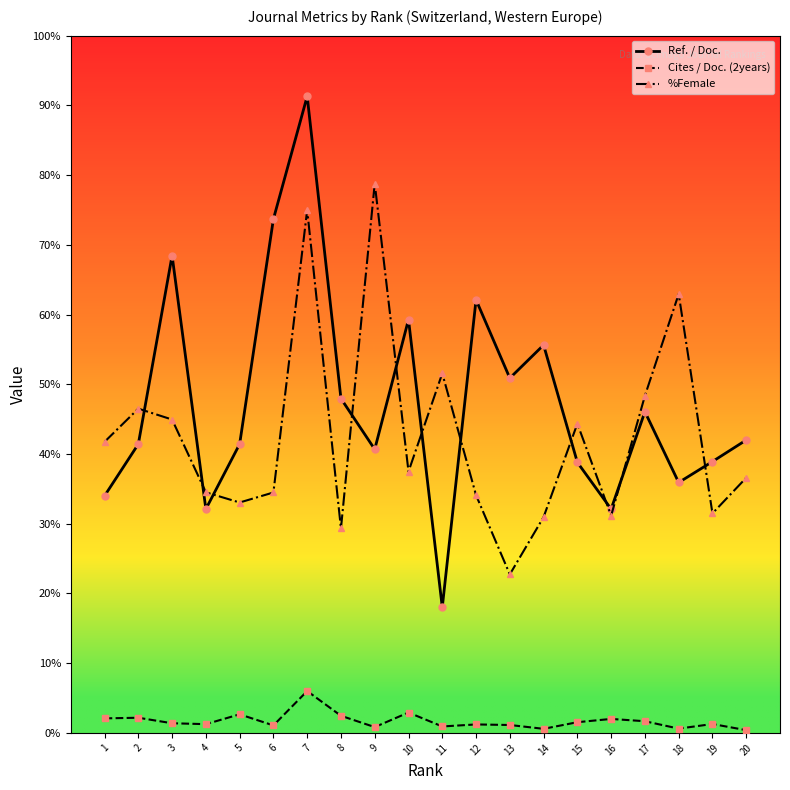

Which series has the largest total across all categories?

Ref. / Doc.